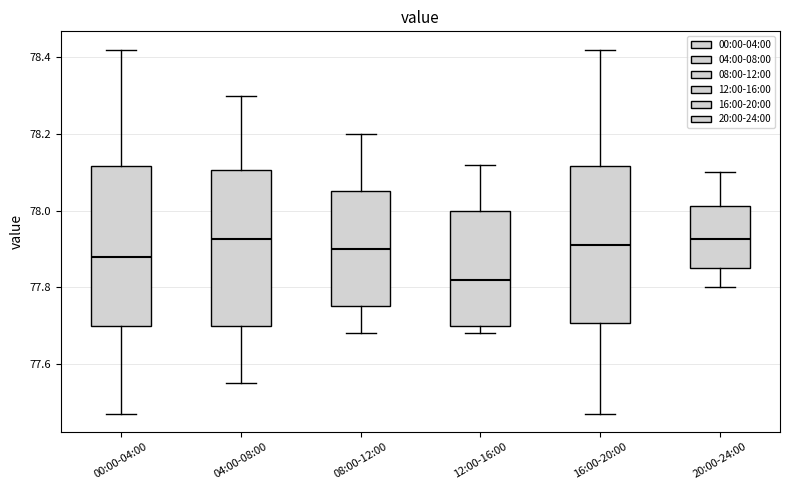

Where does the lower whisker of the box for 16:00-20:00 end on the y-axis? The values are not printed on the chart, so give them approximately, as read against the axis.

77.48